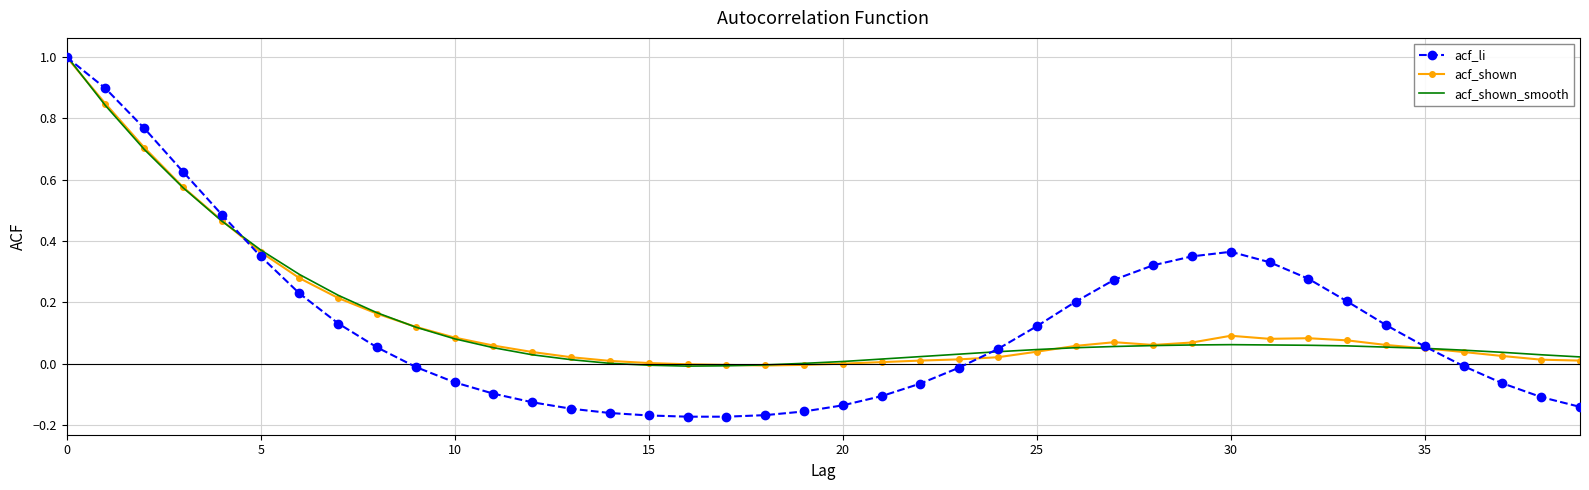

At how many categories does at least one series exceed 0?

37